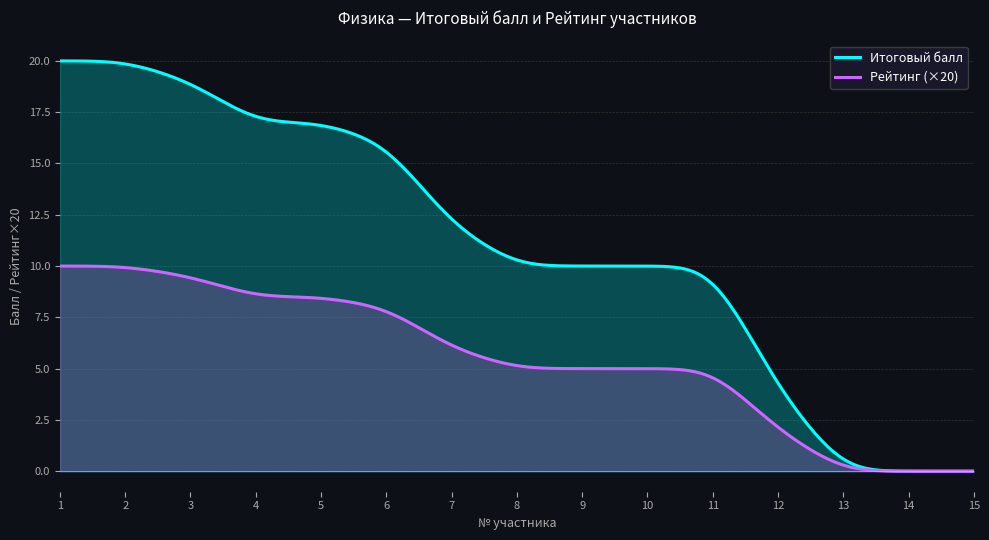

What is the value of the Рейтинг point at the 5th from the left?

0.4